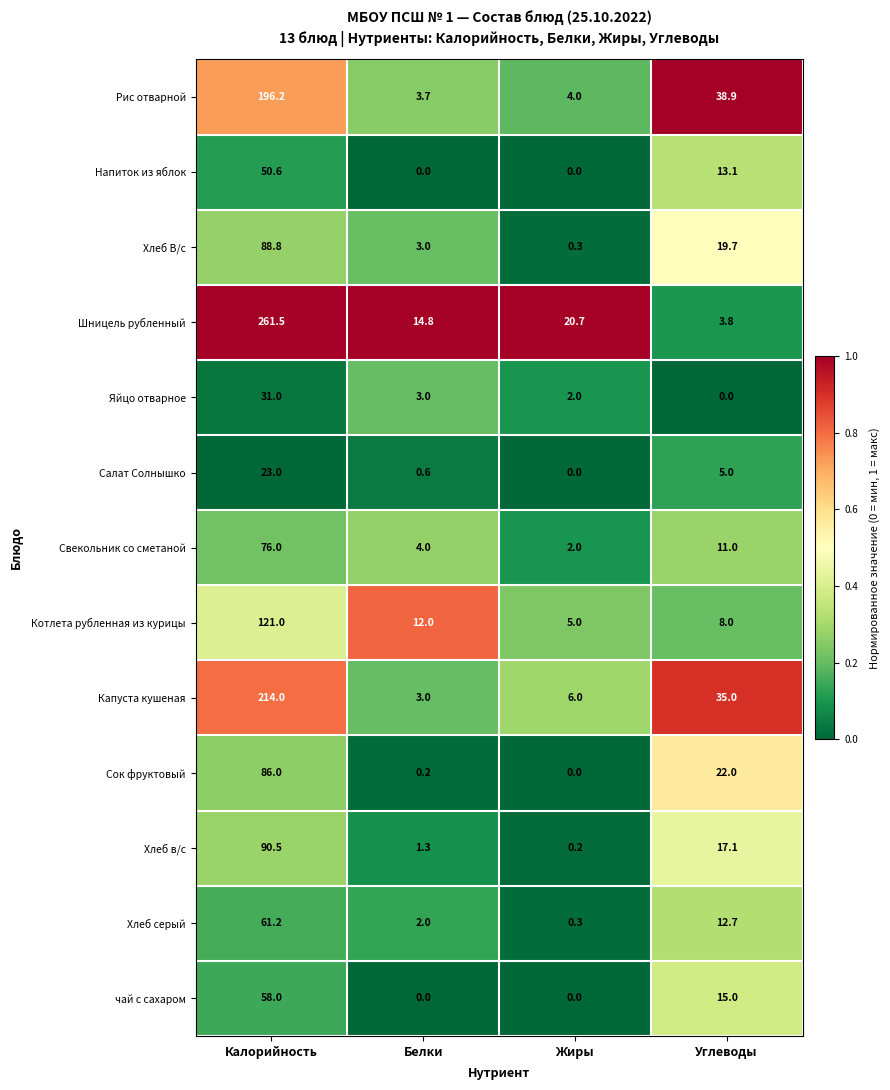

What is the difference between the maximum and minimum values in the Салат Солнышко series?

23.0